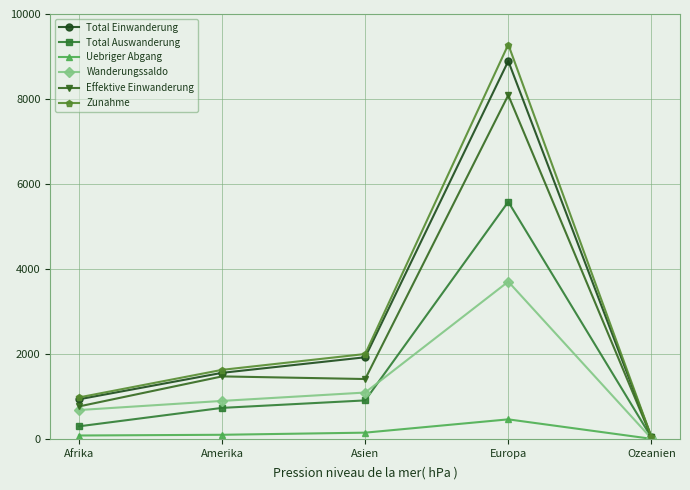

What is the total value across all series at Europa?

36008